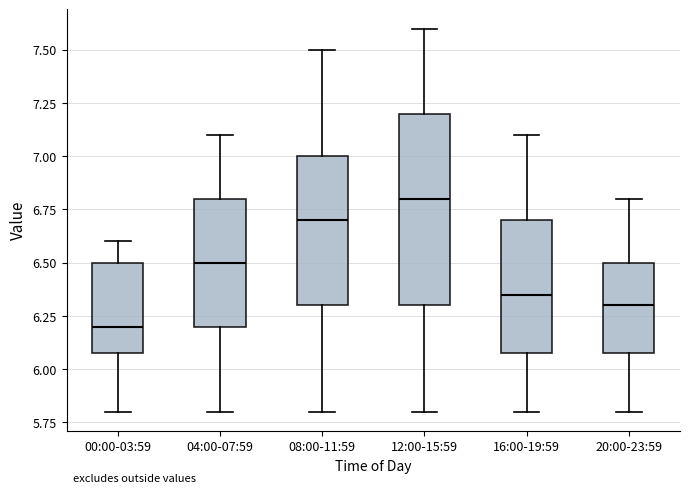

Comparing the boxes themselves (not the whiskers), which one is the tallest?

12:00-15:59